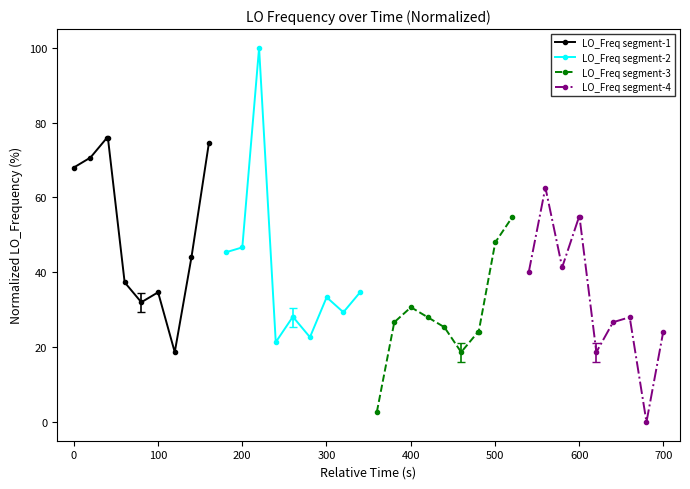

What is the lowest value of the LO_Freq segment-1 series?

18.7